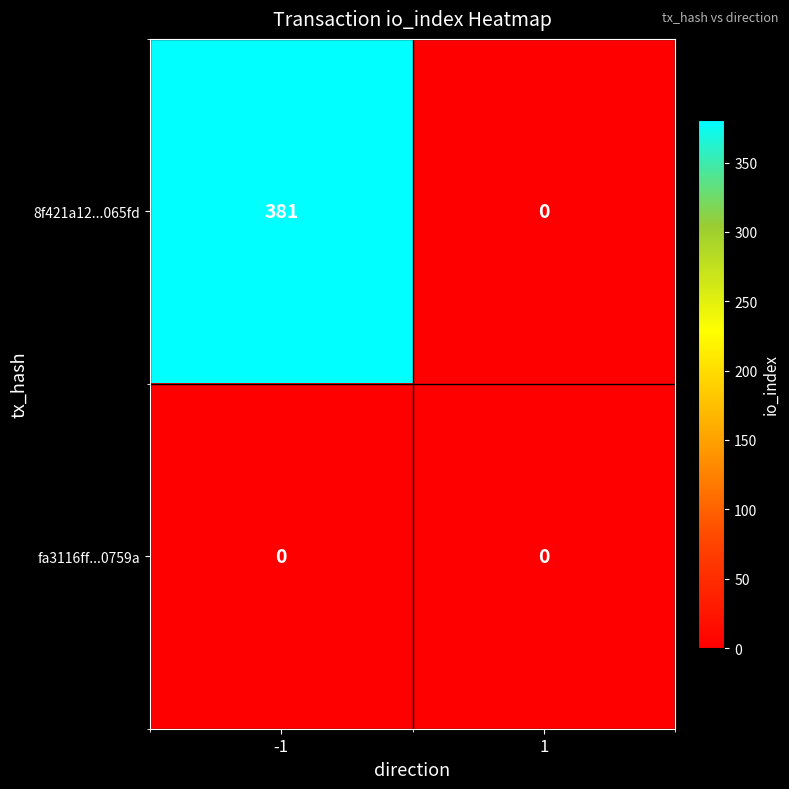

The value of 8f421a12...065fd at 1 is -255. True or false?

False